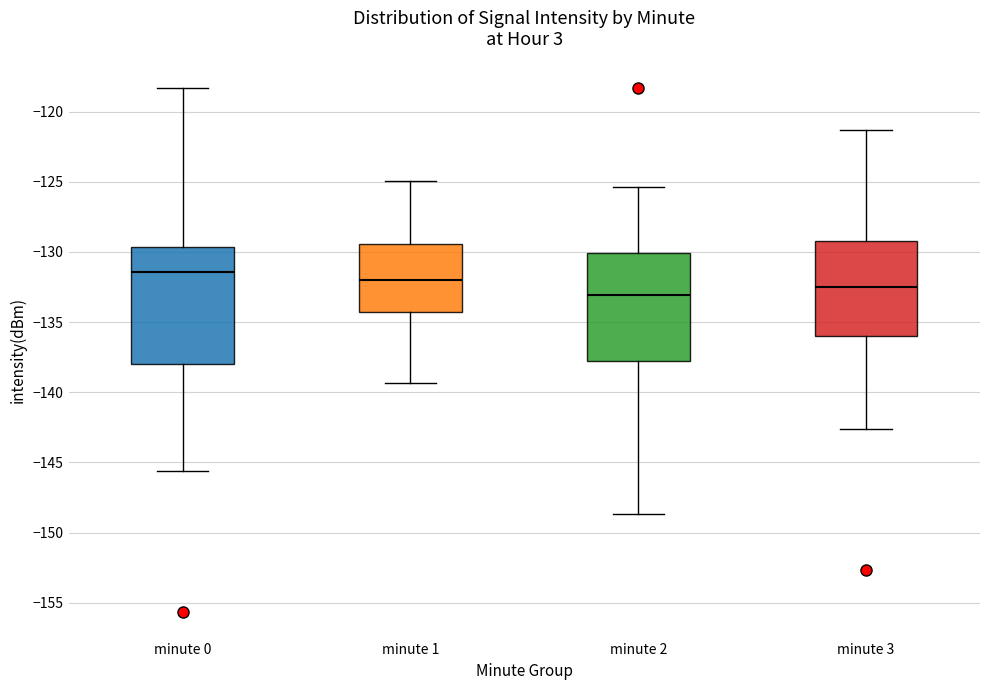

Where does the median line of the box for minute 3 sit on the y-axis? The values are not printed on the chart, so give them approximately, as read against the axis.

-132.5